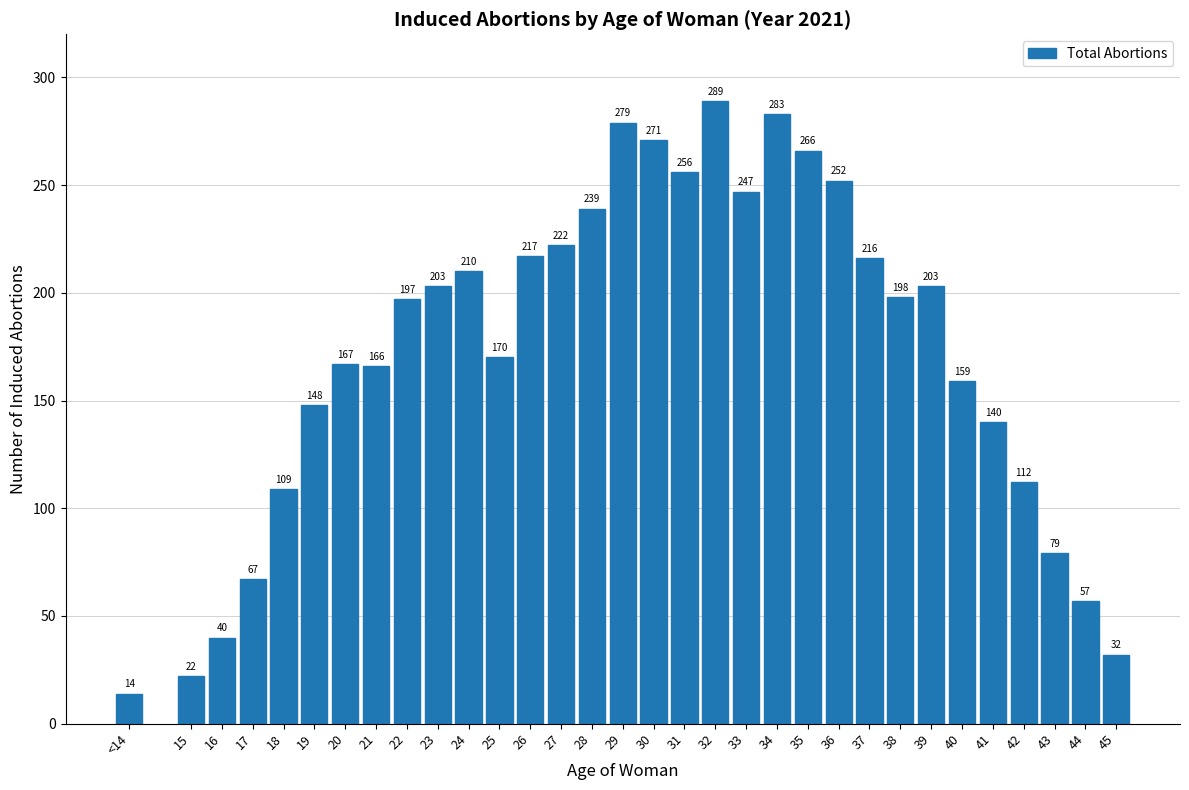

Reading left to right, extract all data points from this chart.

<14=14	15=22	16=40	17=67	18=109	19=148	20=167	21=166	22=197	23=203	24=210	25=170	26=217	27=222	28=239	29=279	30=271	31=256	32=289	33=247	34=283	35=266	36=252	37=216	38=198	39=203	40=159	41=140	42=112	43=79	44=57	45=32